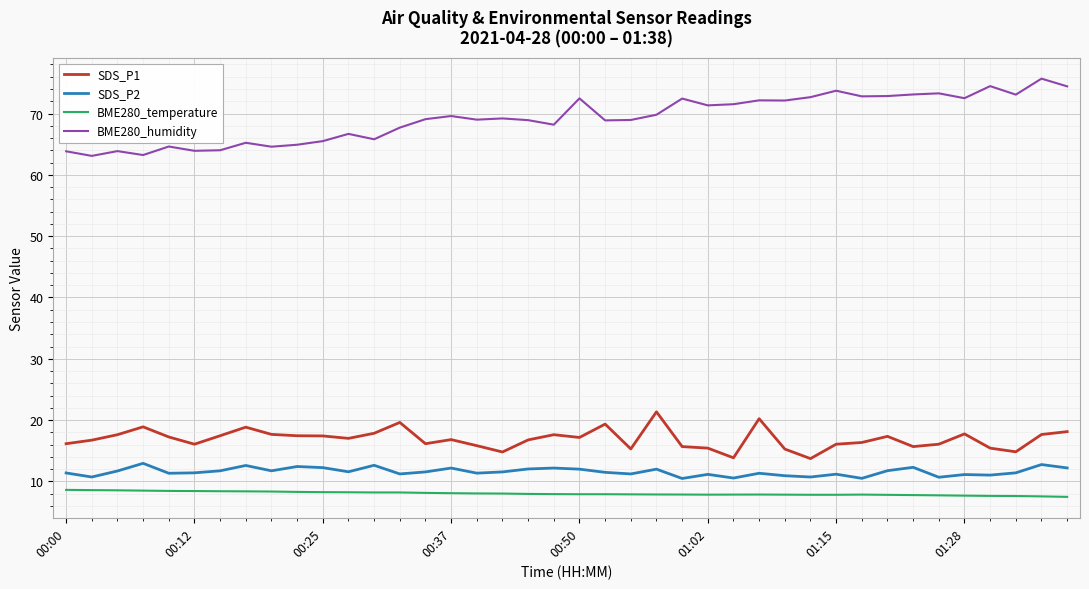

Rank the series by their maximum value, from highest to lowest.

BME280_humidity, SDS_P1, SDS_P2, BME280_temperature